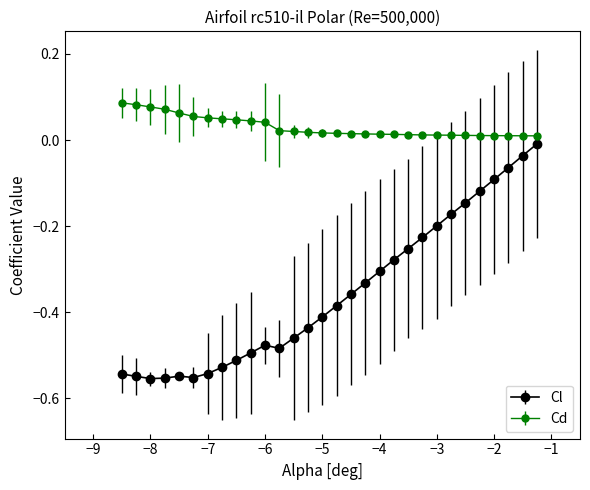

Which series has the largest range (max minus min)?

Cl